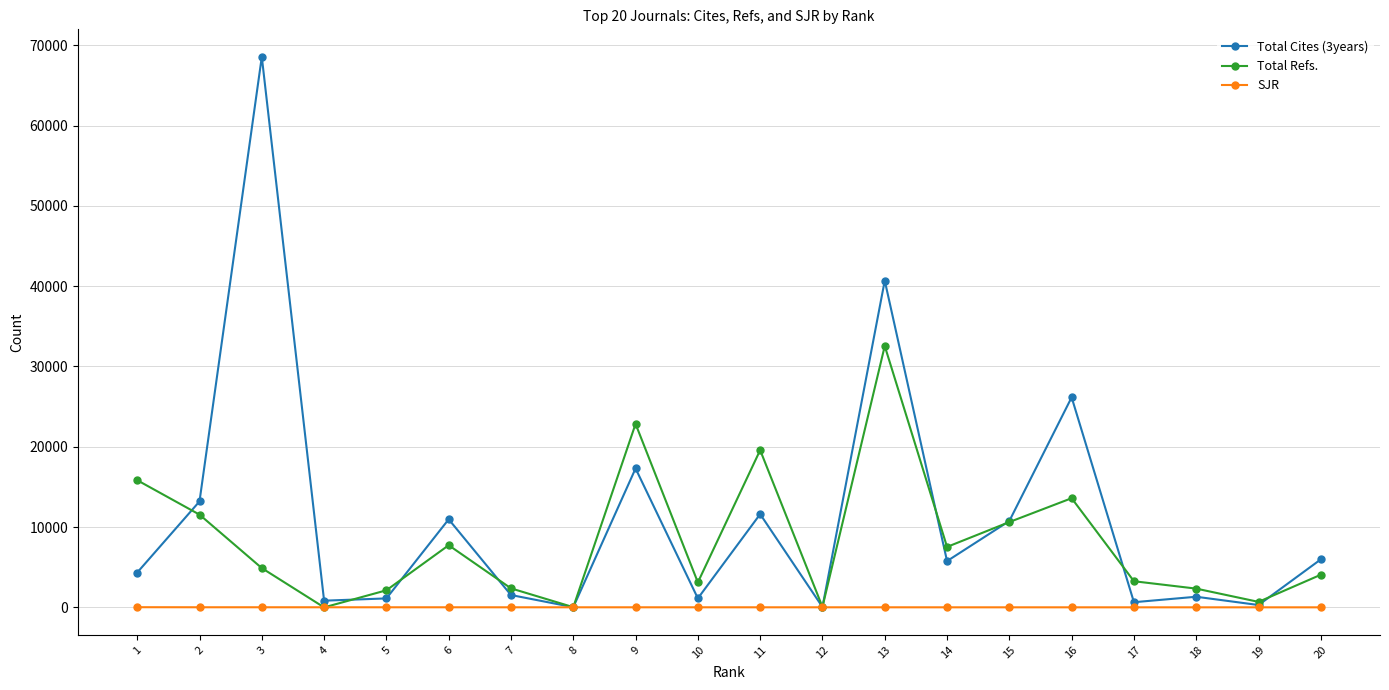

Is it true that Total Refs. equals 54499.1 at 13?

False